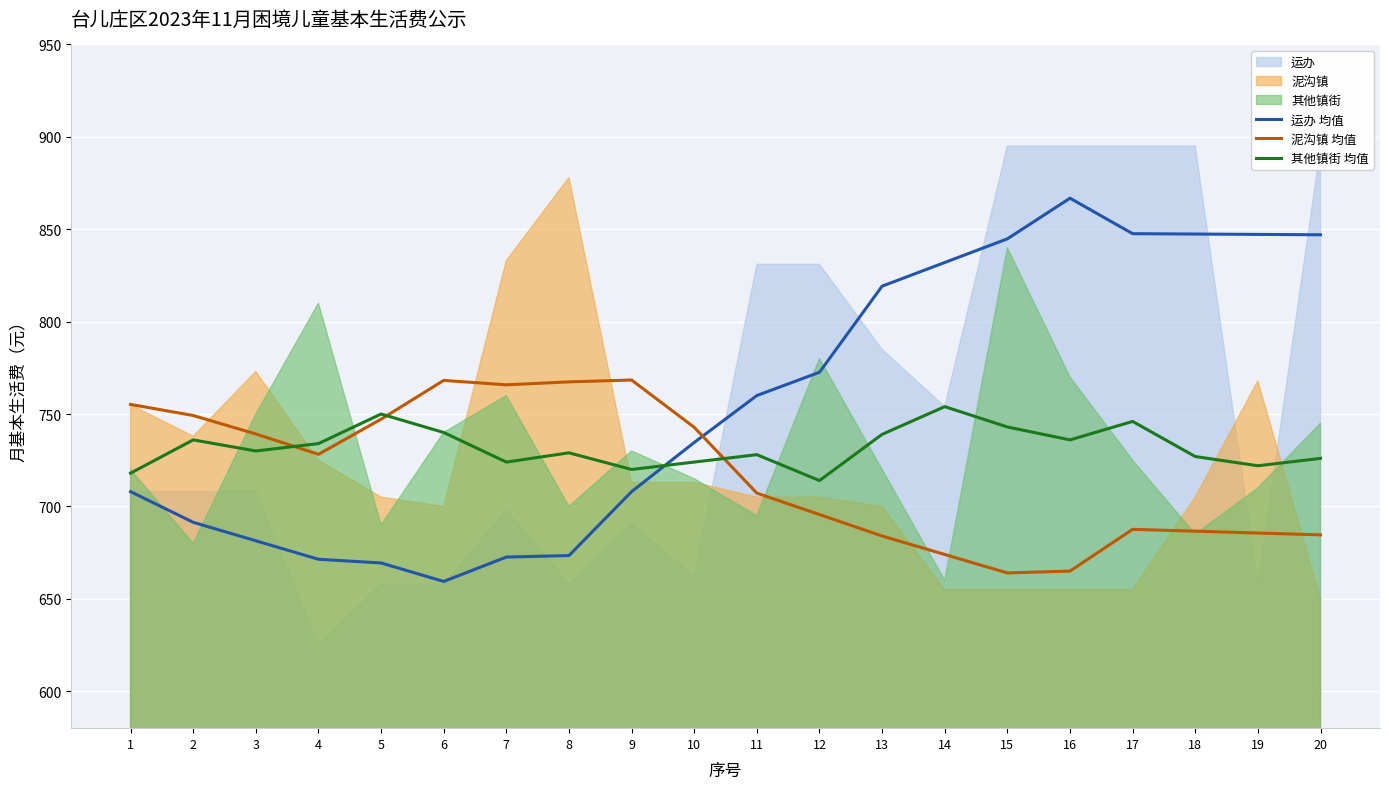

Which series has the widest spread of values?

运办 均值